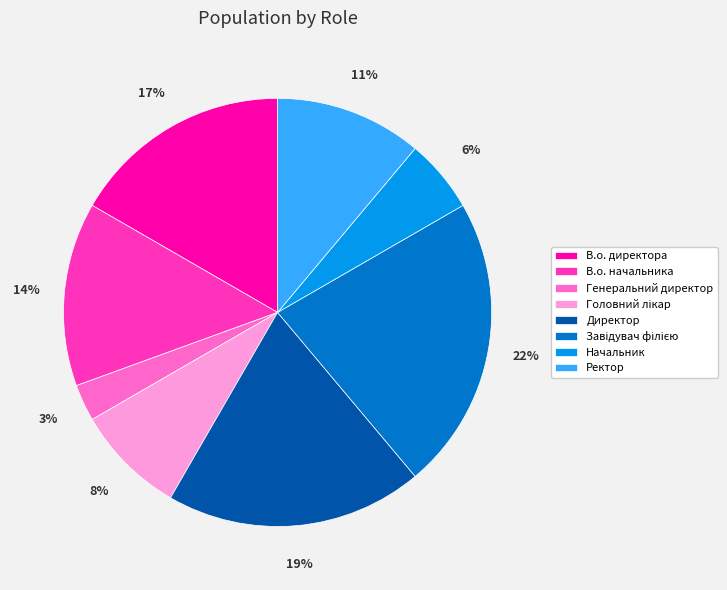

Is the sum of Генеральний директор and Начальник greater than half?

No